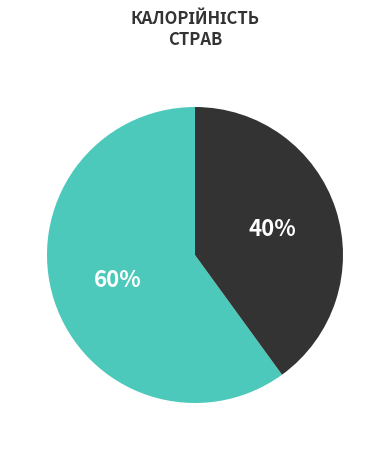

How many segments does this pie chart have?

2